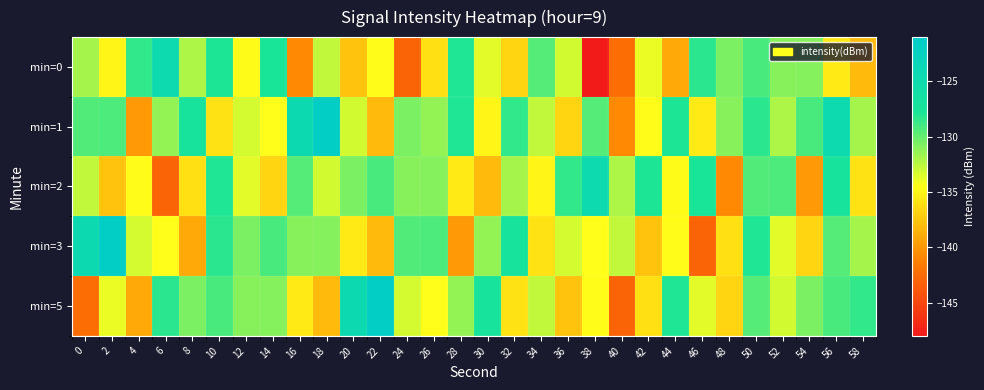

Rank the series at 14 from highest to lowest value.

min=0, min=3, min=5, min=1, min=2